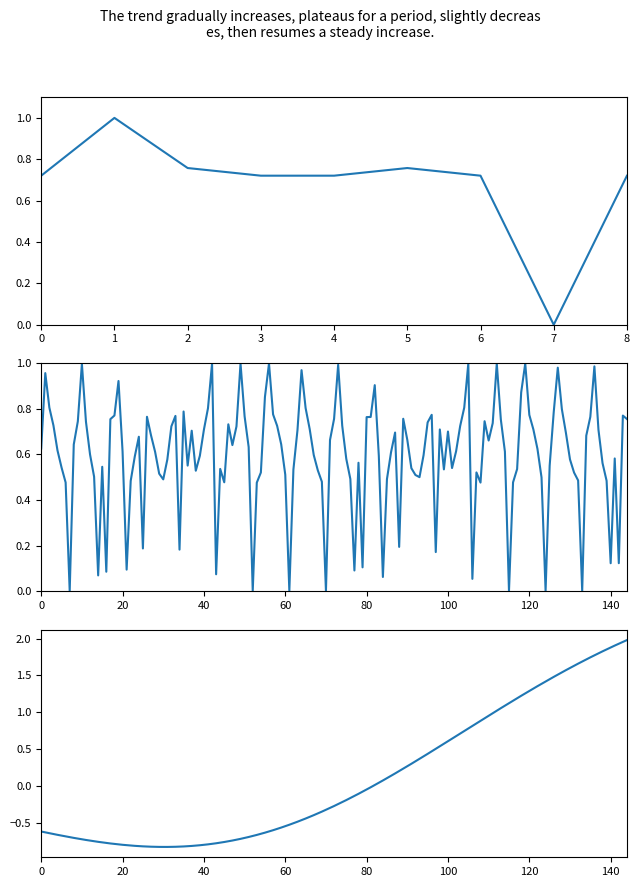

How many values exceed 0?

8